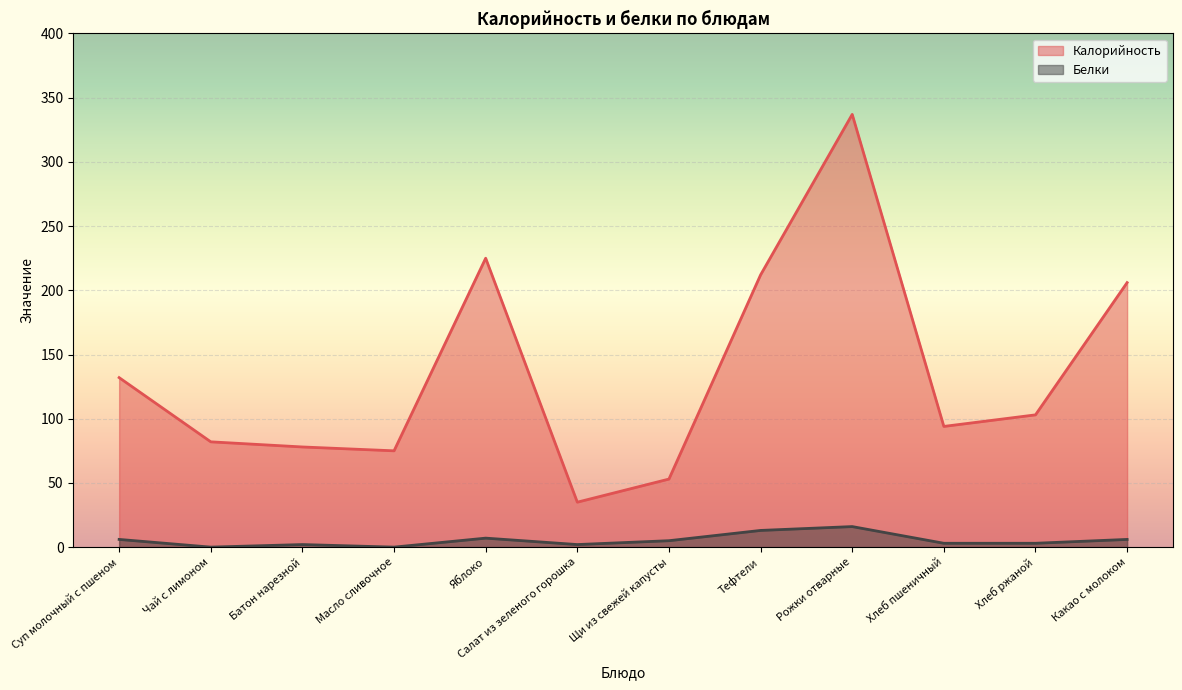

The value of Белки at Какао с молоком is 6. True or false?

True